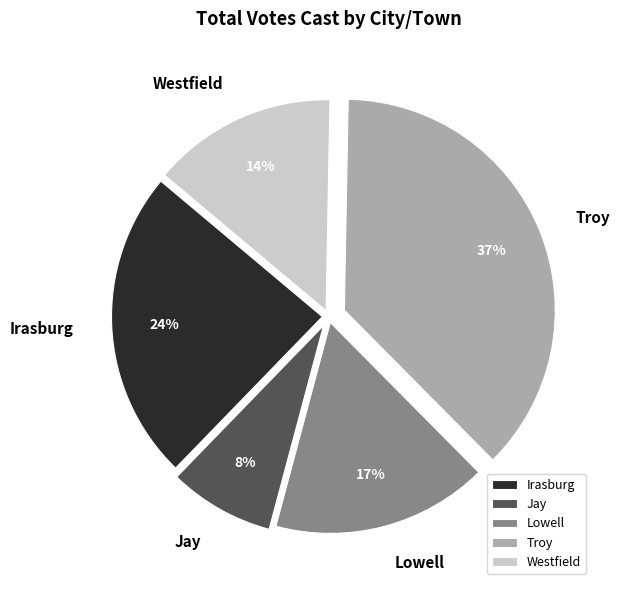

Does any single category account for the majority?

No